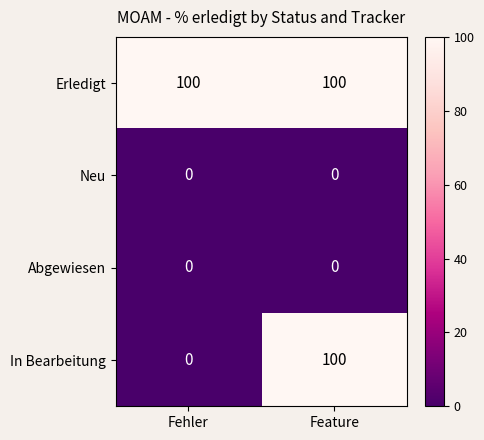

Is it true that Abgewiesen equals 0 at Fehler?

True